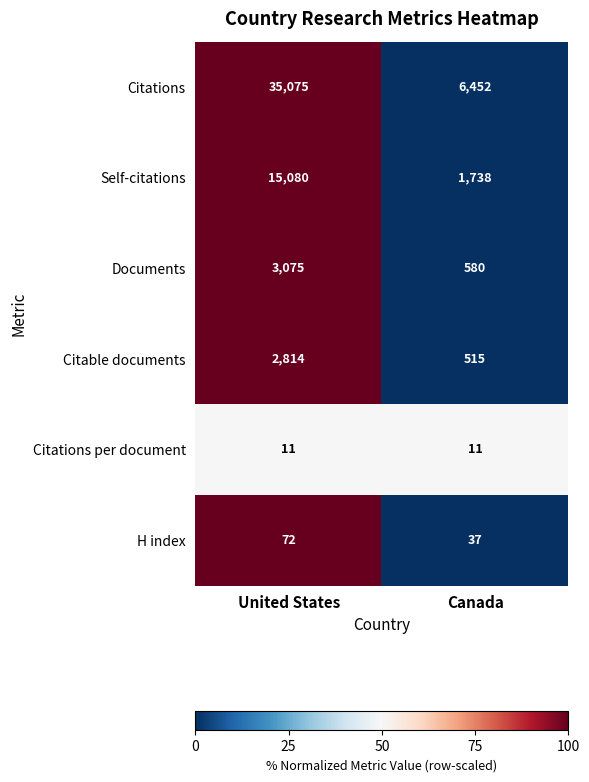

What is the total value across all series at Canada?

9333